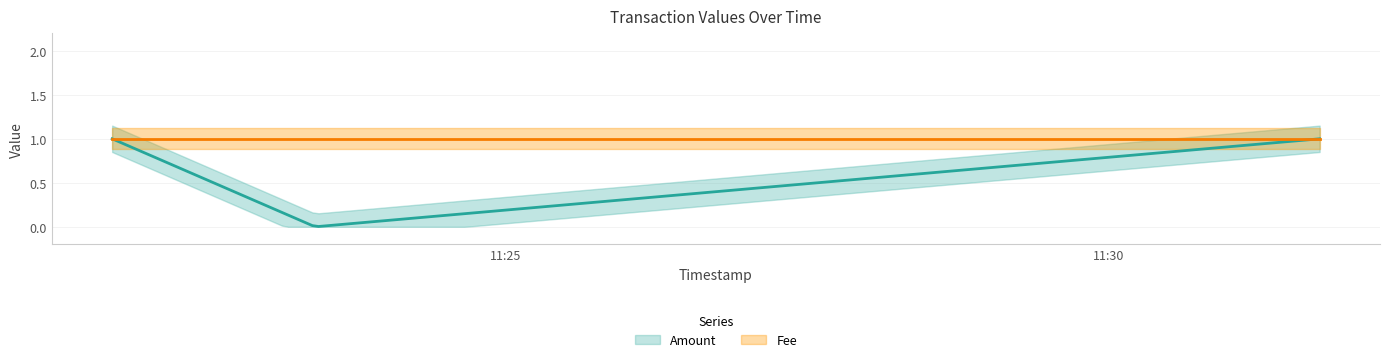

How many series are shown in this chart?

2